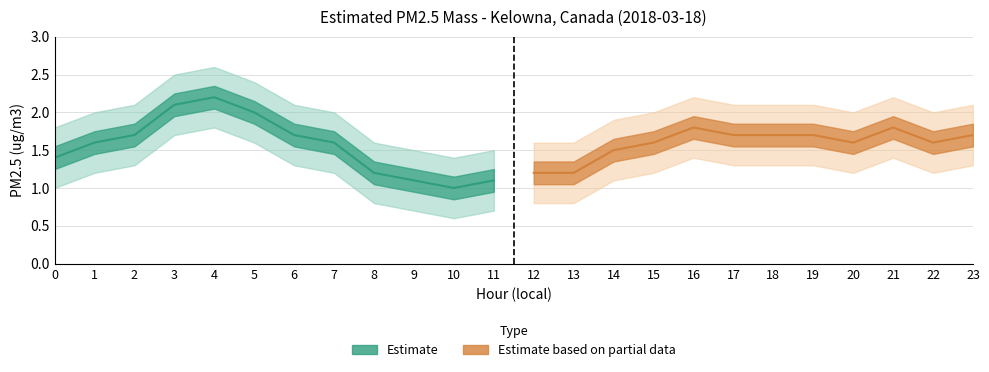

What is the smallest value displayed?

1.0